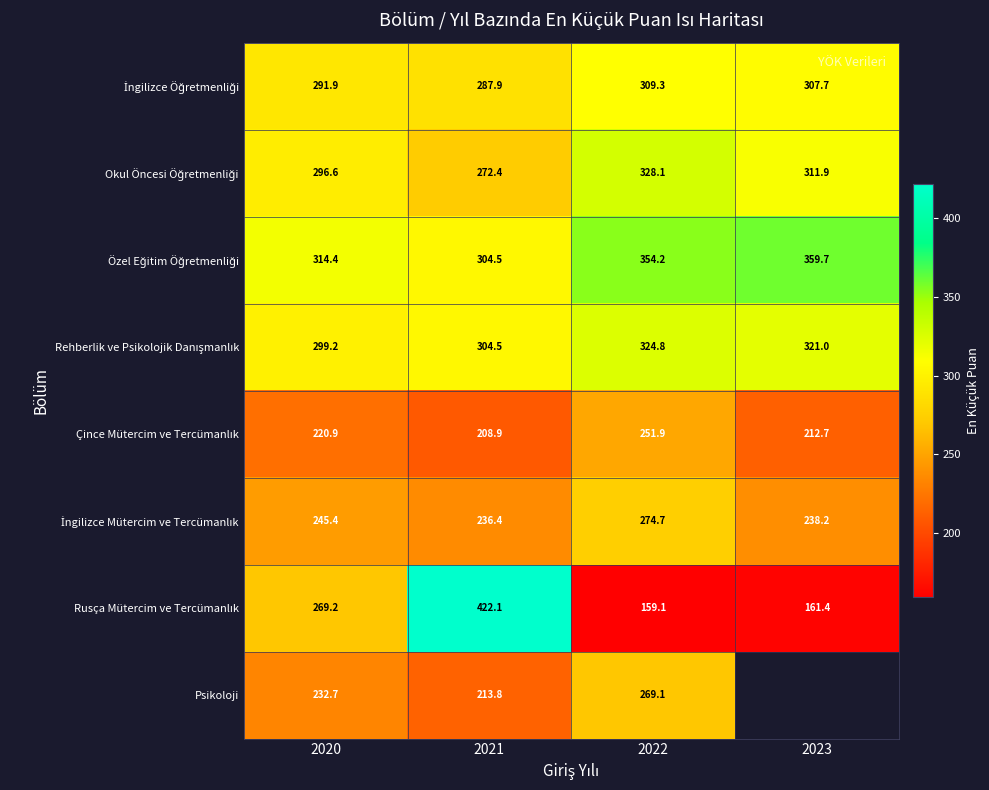

What is the highest value of the Rehberlik ve Psikolojik Danışmanlık series?

324.8